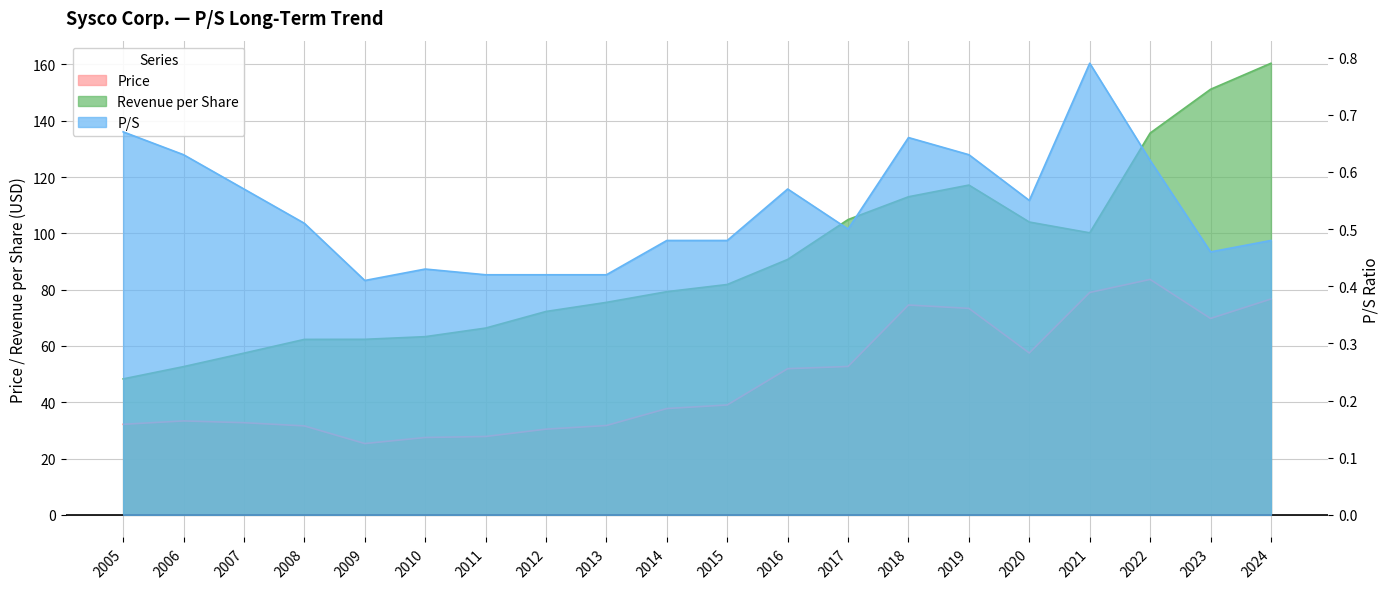

Read the Price value at 2010.

27.5